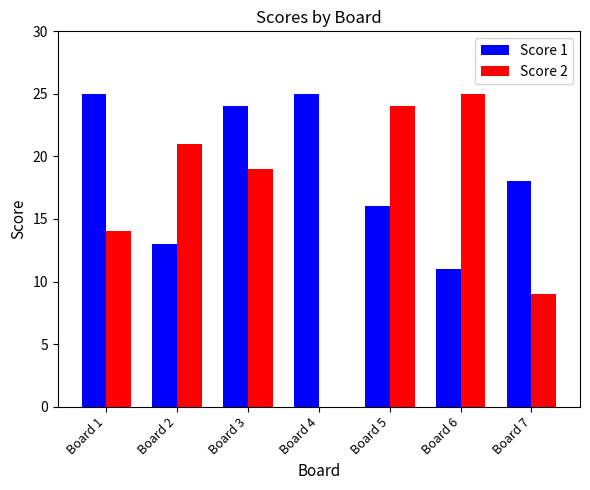

What value does the Score 2 series have at Board 2?

21